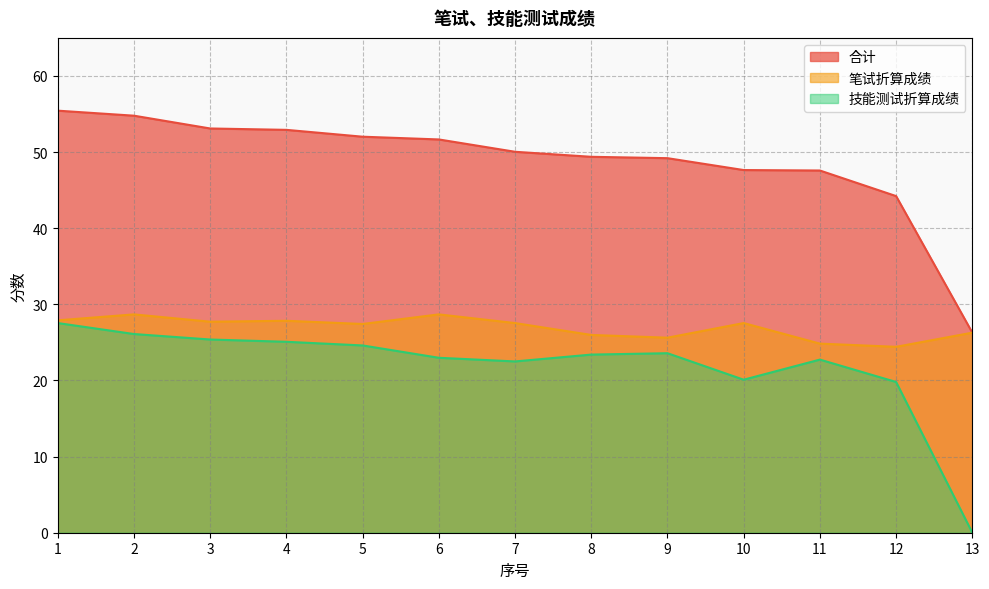

At which category is the sum across all series the highest?

1